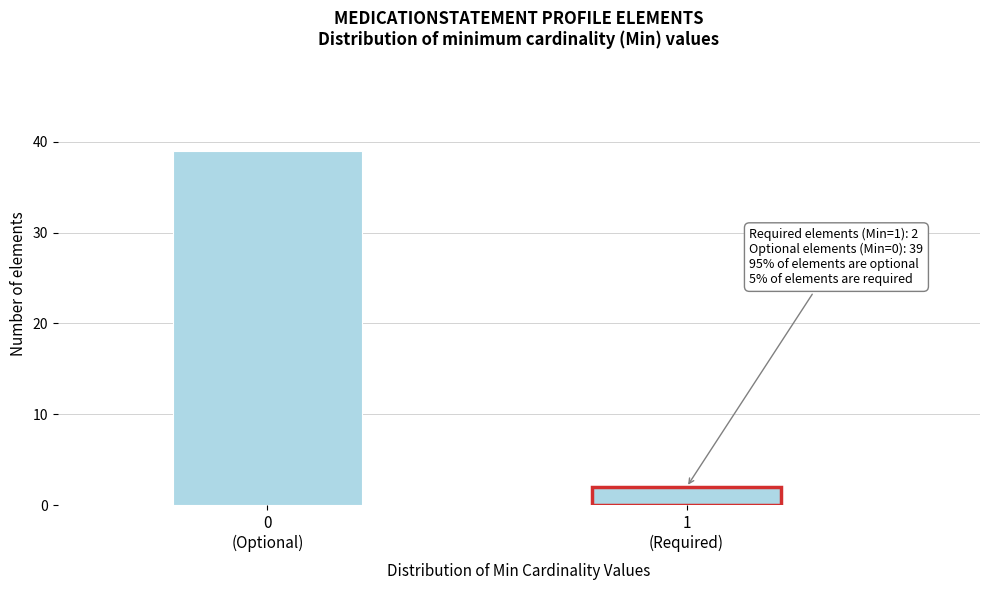

Reading right to left, extract all data points from this chart.

2	39